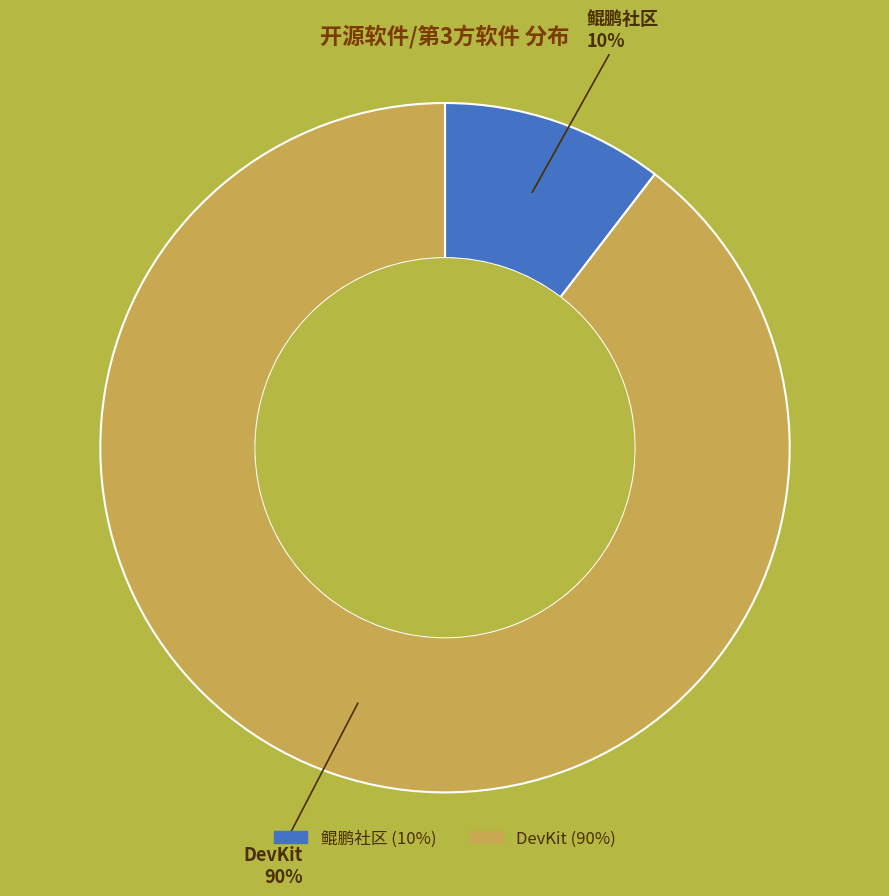

Which category has the smallest portion of the pie?

鲲鹏社区